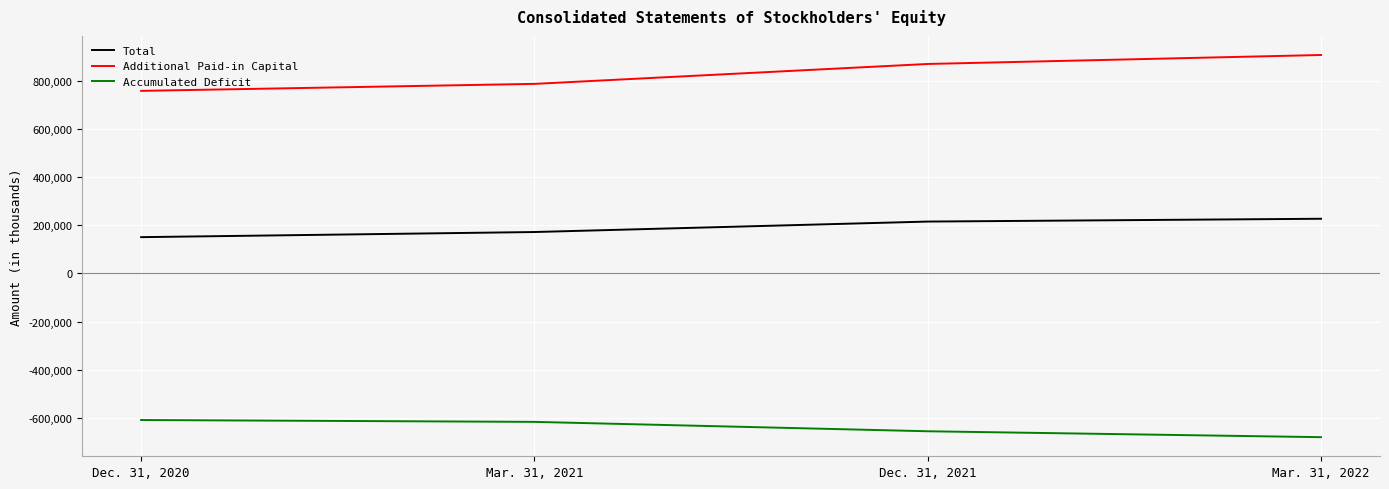

Which series has the largest total across all categories?

Additional Paid-in Capital